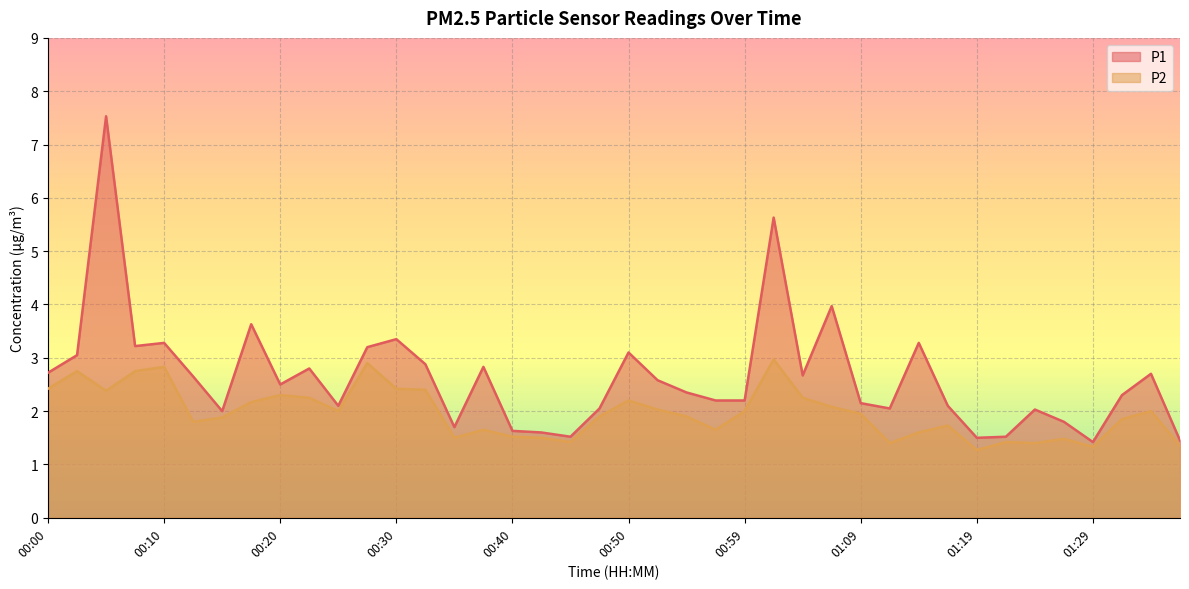

The P2 series shows 0.4 at 01:21. True or false?

False